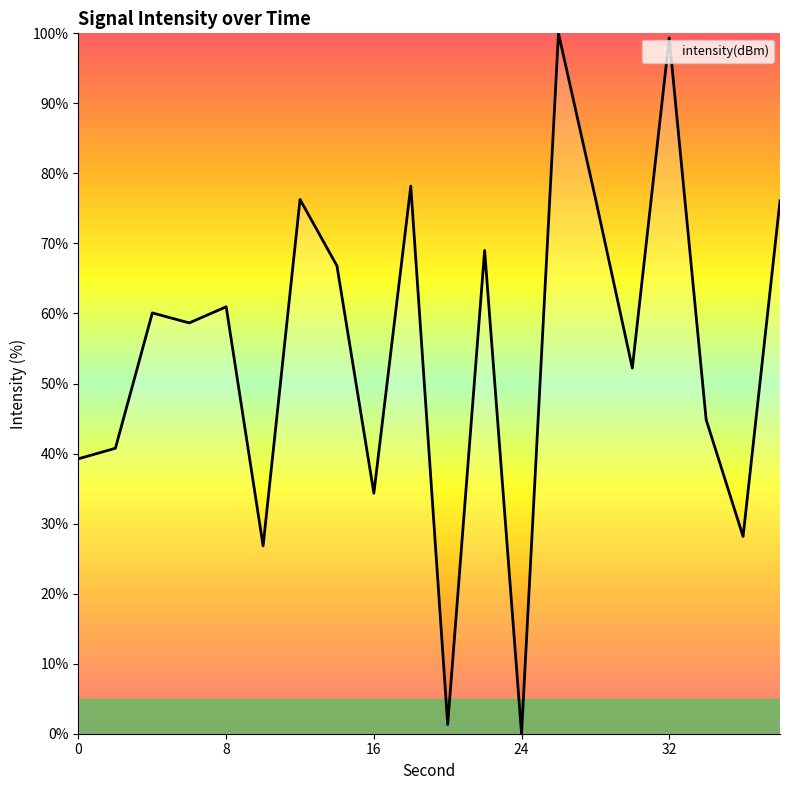

What is the difference between the maximum and minimum values?

100.0